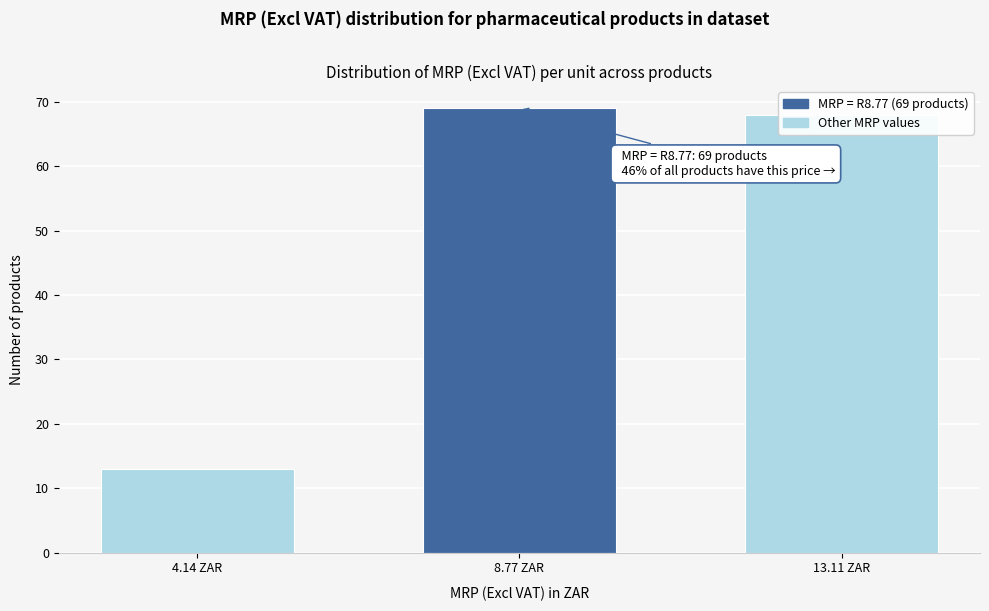

Read the value at 4.14 ZAR.

13